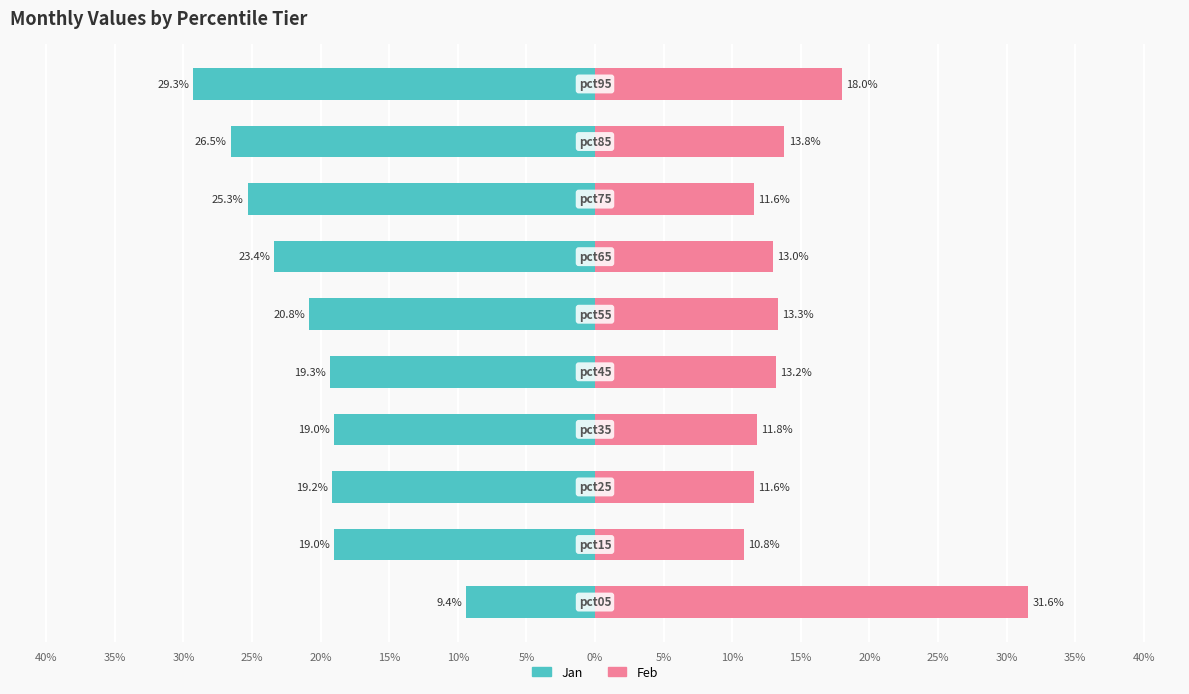

What is the value of the Feb bar at the 1st from the left?

31.6